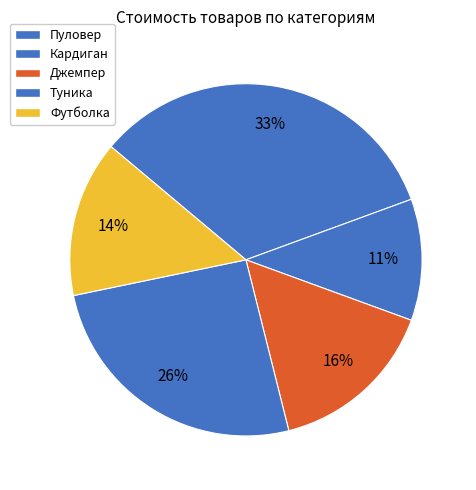

How many segments does this pie chart have?

5